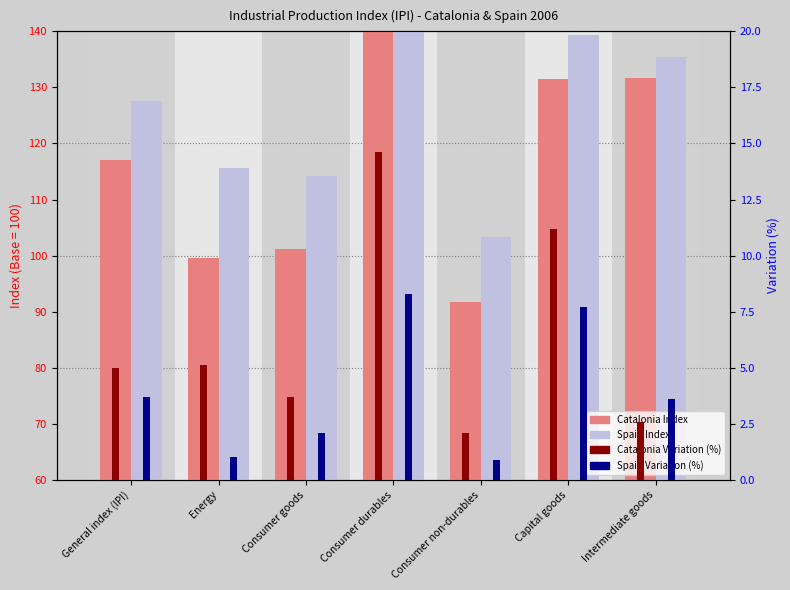

True or false: Spain Variation (%) has a value of 13.3 at Capital goods.

False